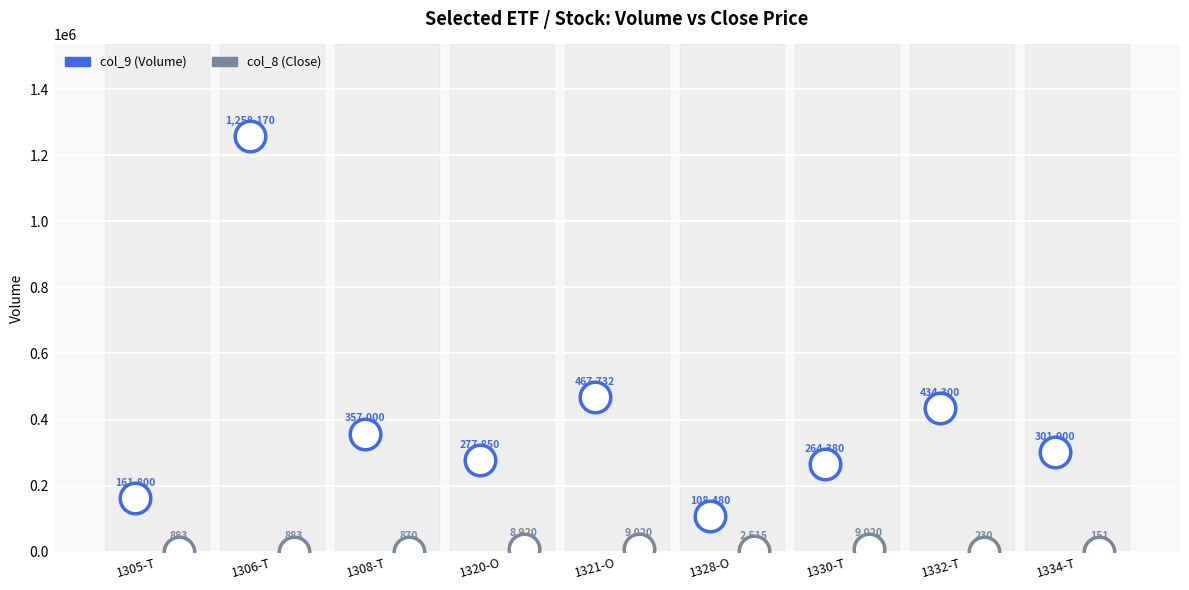

What is the average value of the col_8 (Close) series?

3610